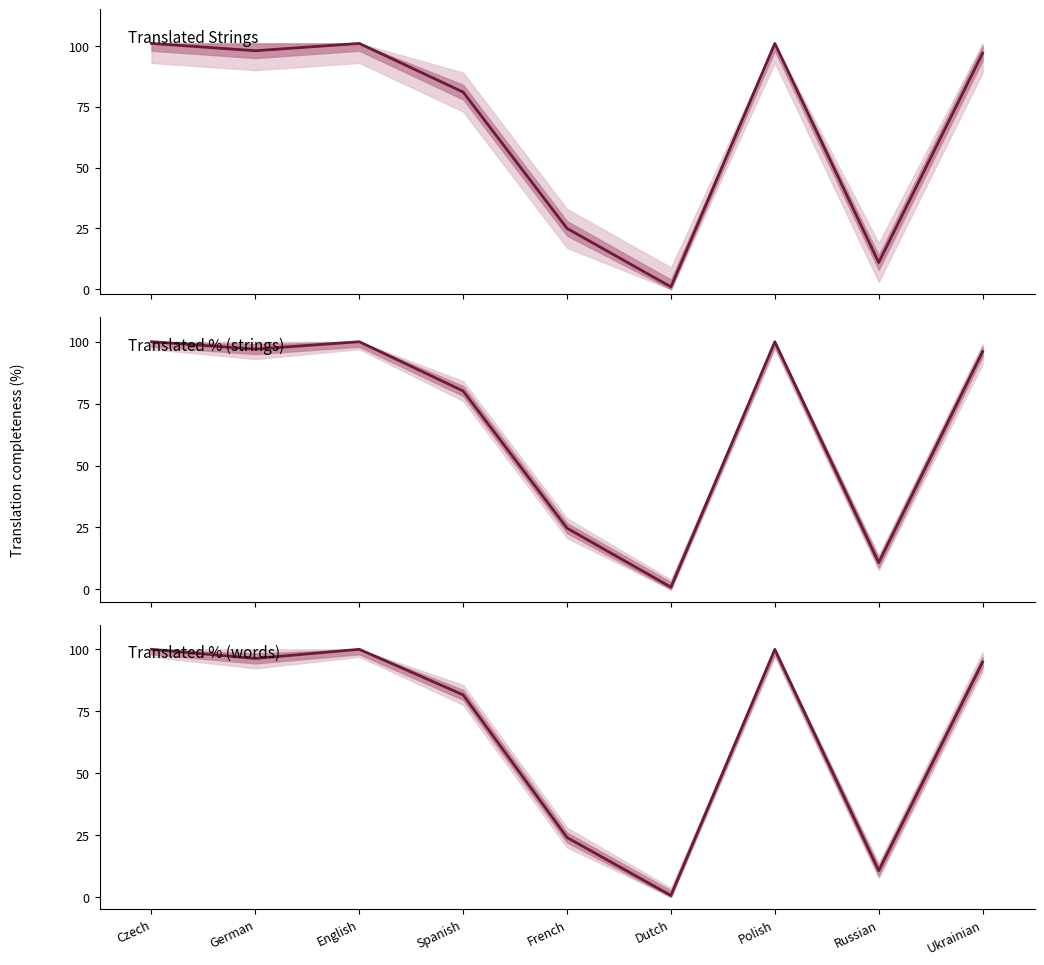

How many series are shown in this chart?

3